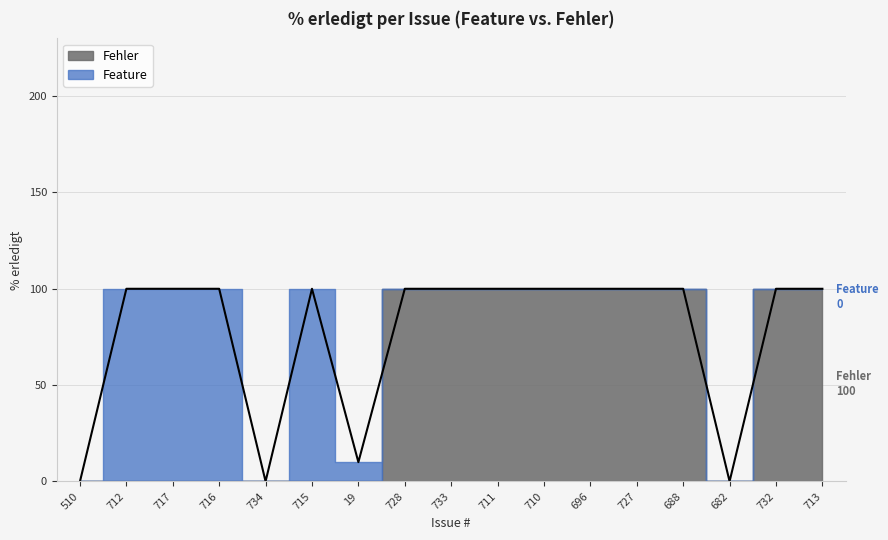

The value of Feature at 19 is 17. True or false?

False